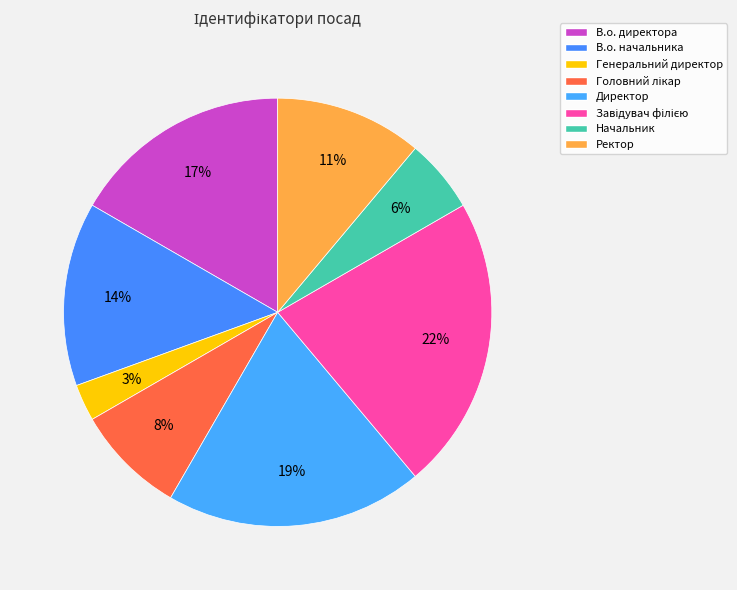

Count the number of slices in the pie.

8